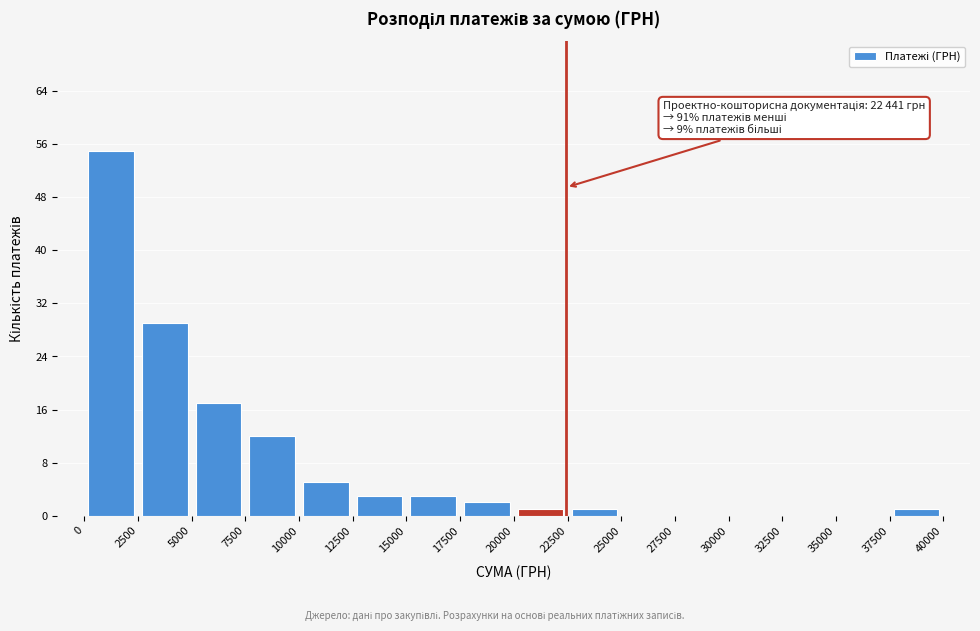

Over which range of the x-axis is the bar tallest?

0 to 2500